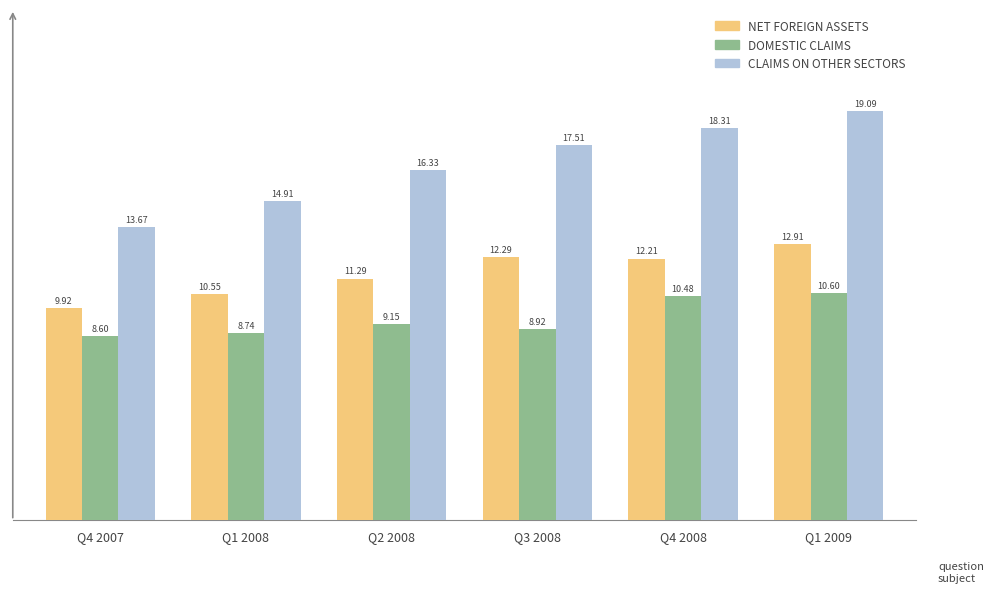

Which series changed the most between Q2 2008 and Q1 2009?

CLAIMS ON OTHER SECTORS